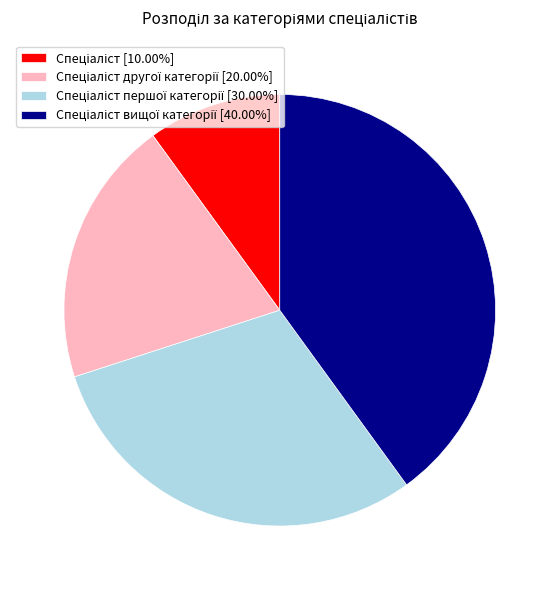

Is there any slice that represents more than half of the pie?

No